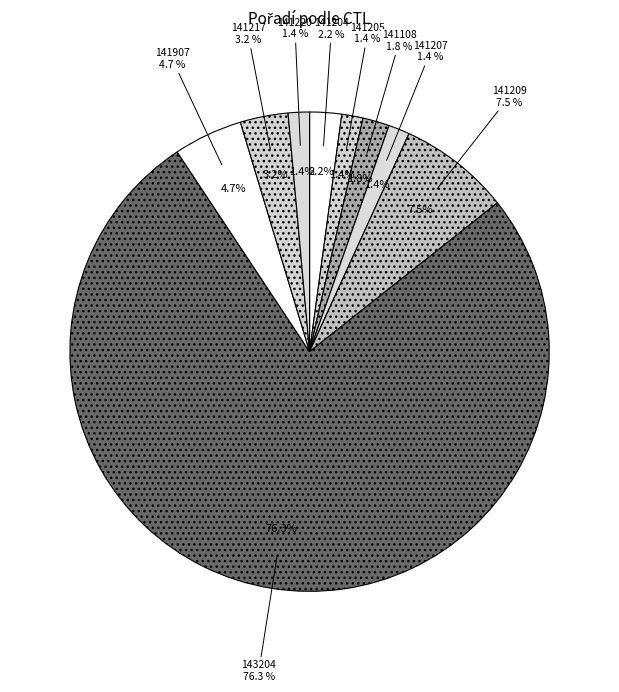

Is the sum of 141209 and 141220 greater than half?

No